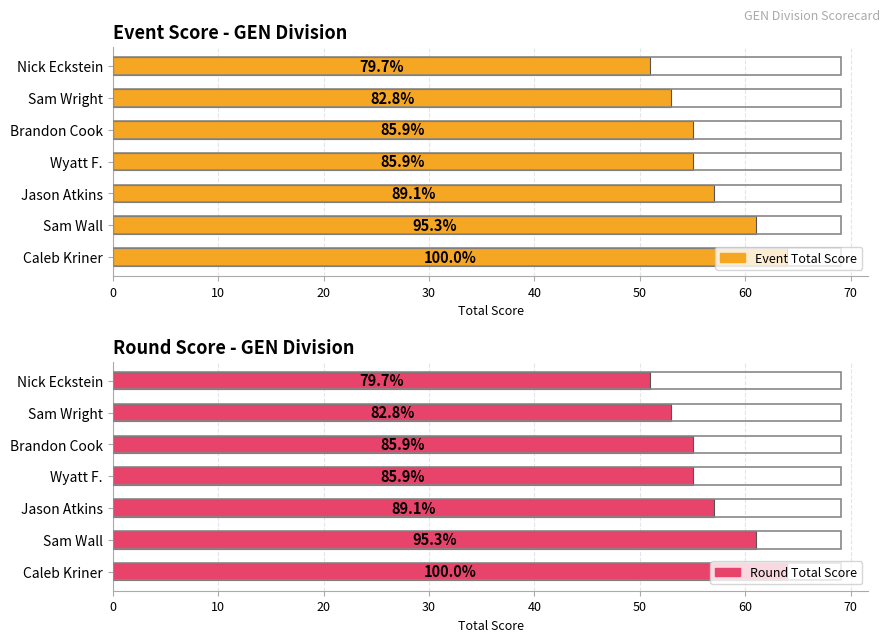

At how many categories does at least one series exceed 59?

2